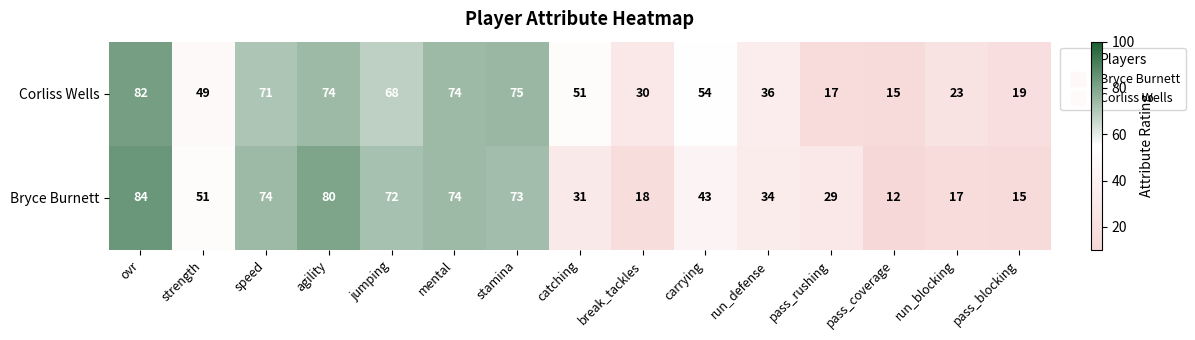

Rank the series at pass_rushing from lowest to highest value.

Corliss Wells, Bryce Burnett